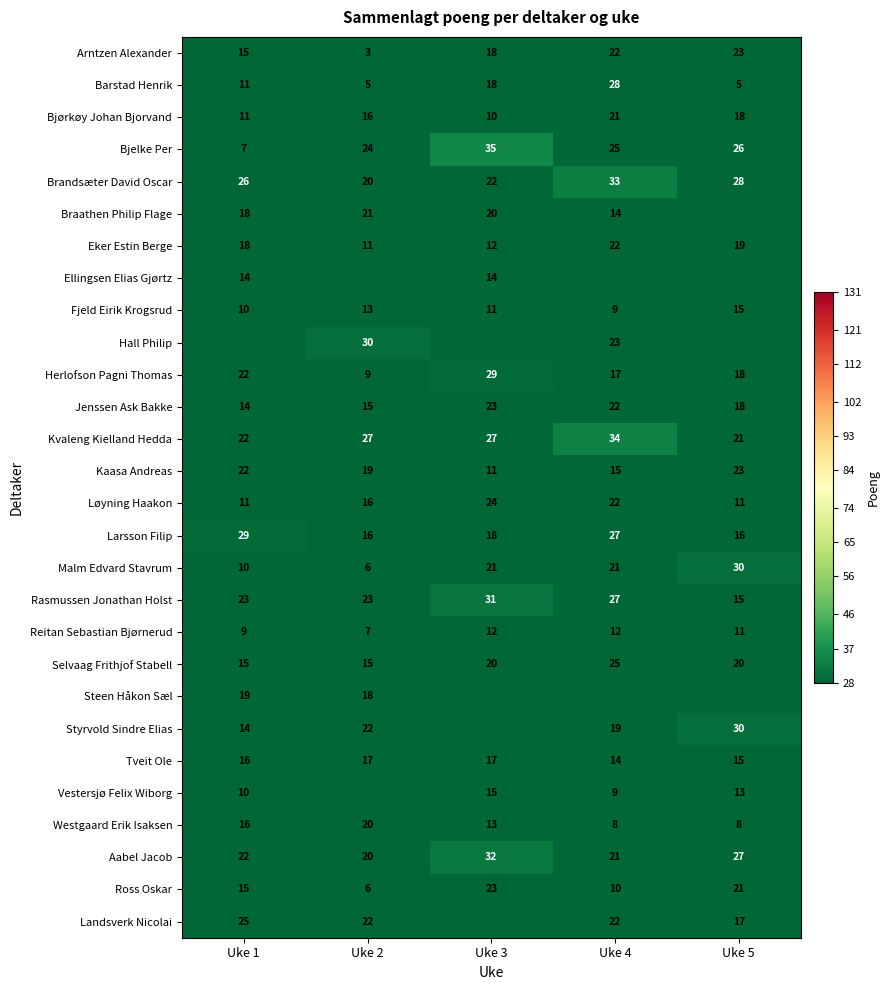

What is the sum of all Ross Oskar values?

75